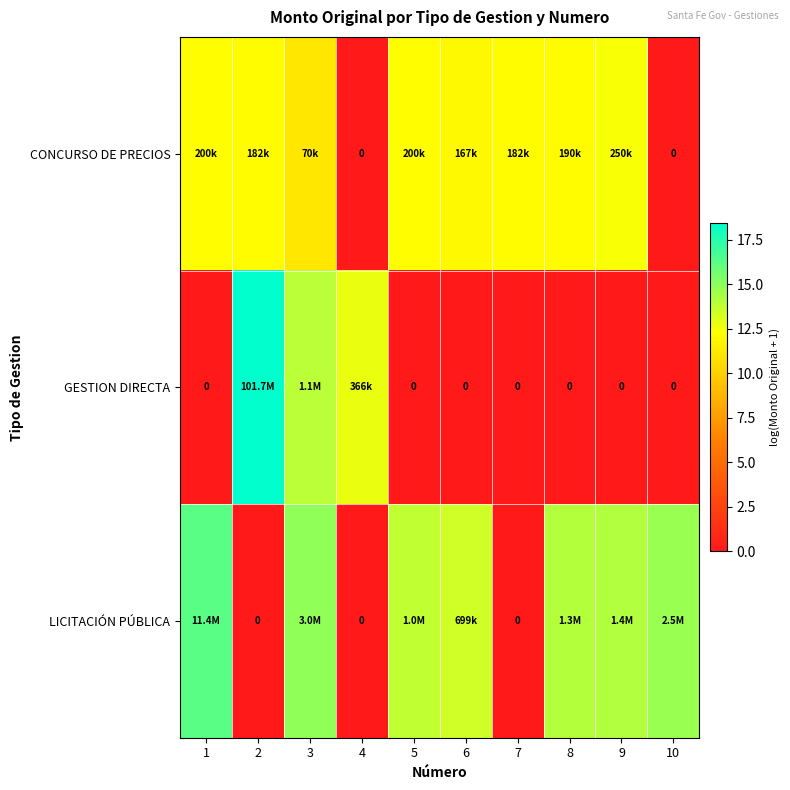

How many values in CONCURSO DE PRECIOS are above zero?

8